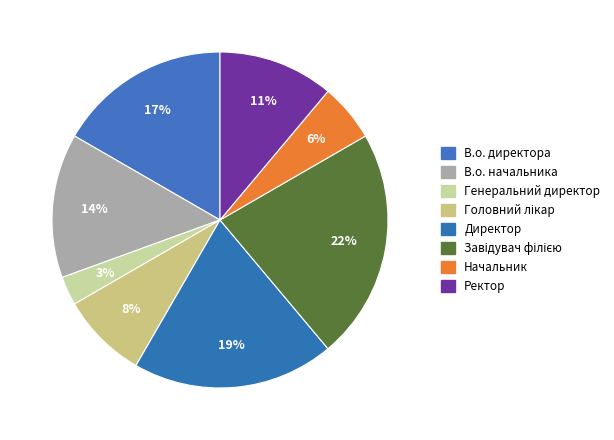

True or false: В.о. директора accounts for 17% of the total.

True